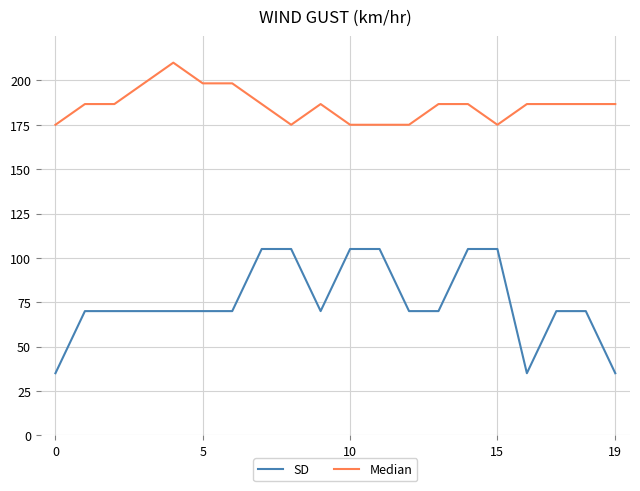

Count the SD values in the range 70 to 105.

17